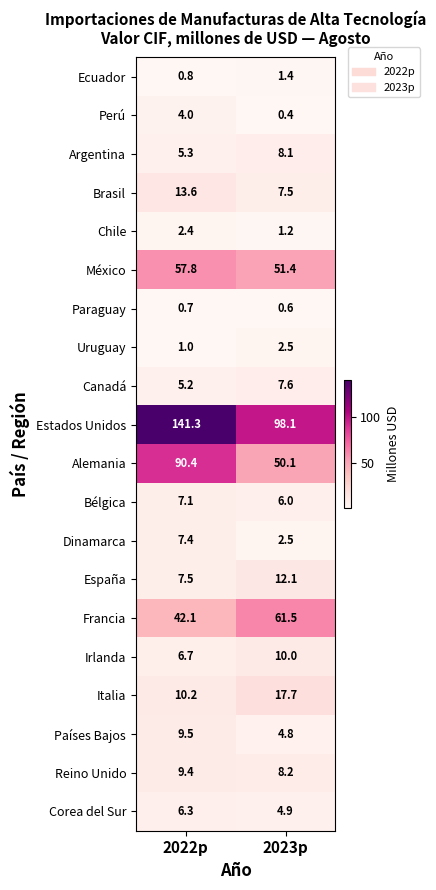

At how many categories does at least one series exceed 129?

1